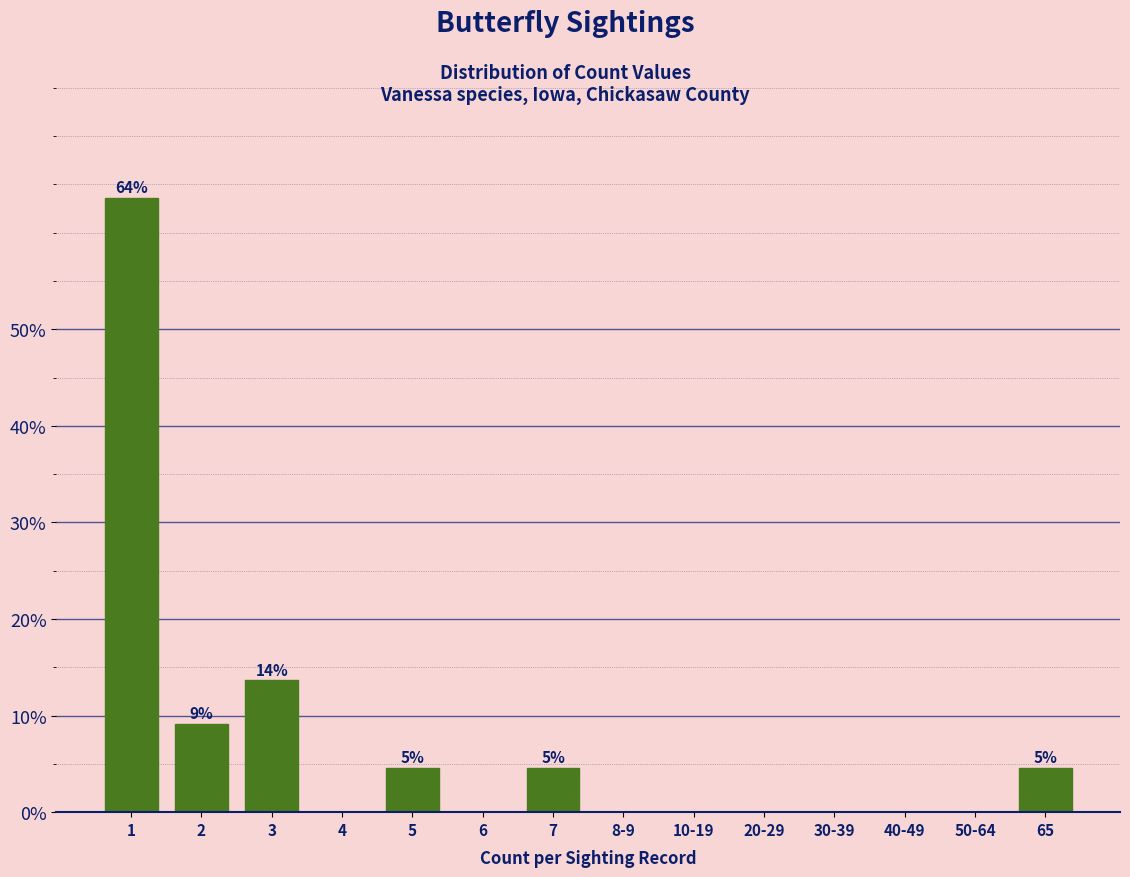

Are the bars horizontal?

No